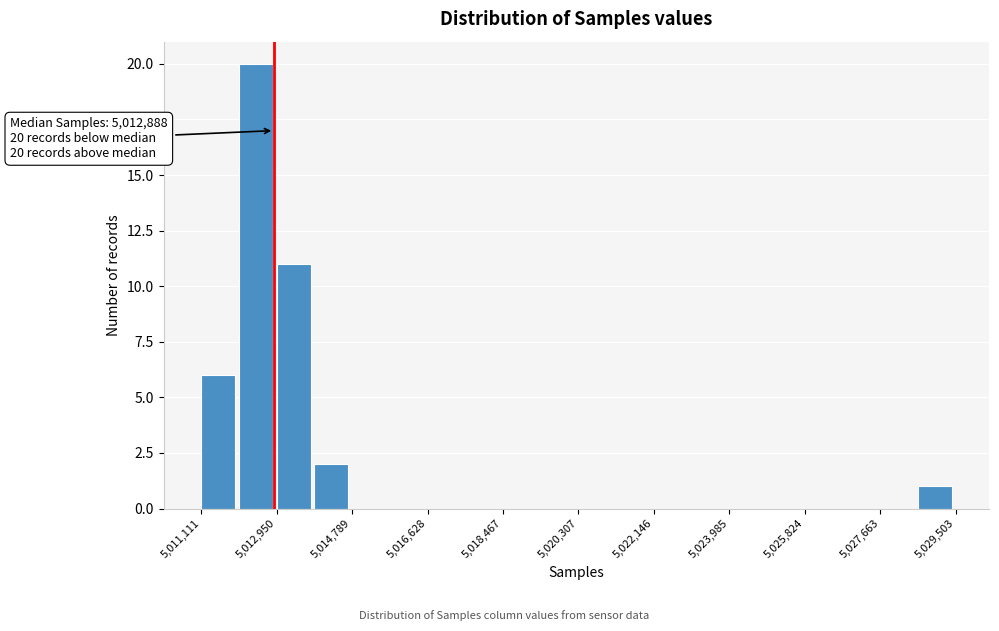

Over which range of the x-axis is the bar tallest?

5012000 to 5013000